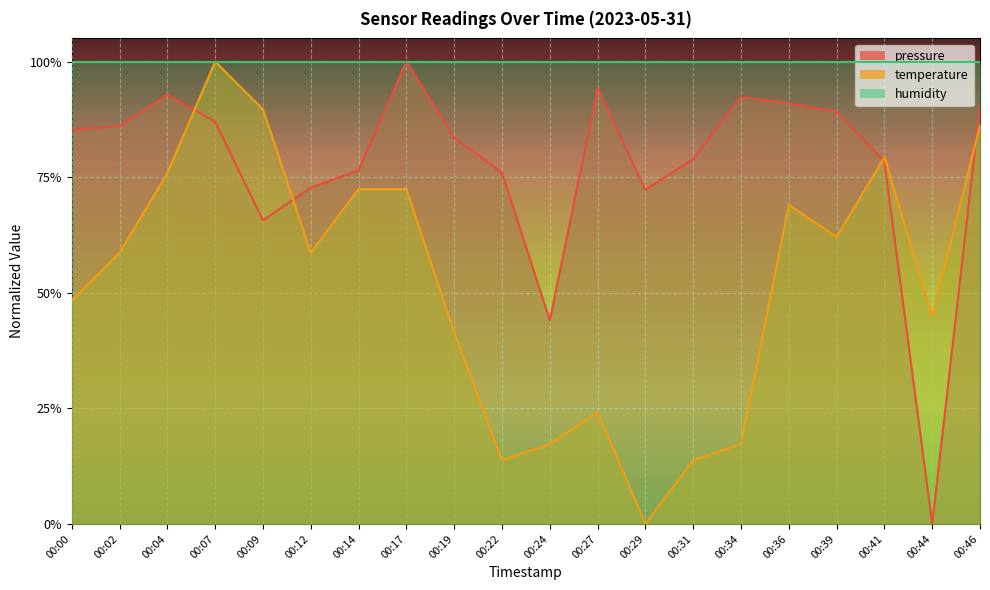

What is the value of the pressure point at the 20th from the left?

0.9